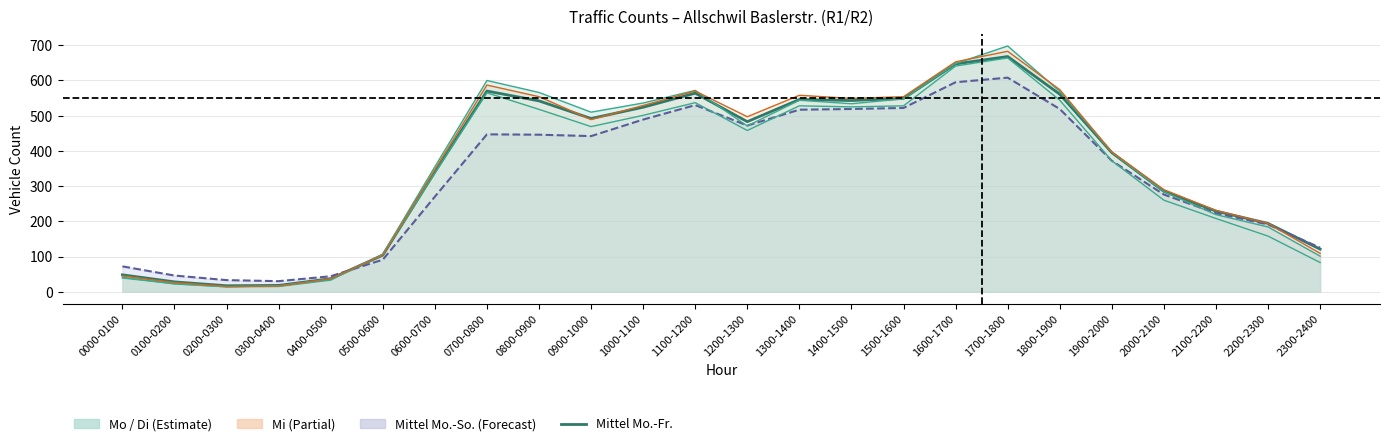

Reading right to left, list all the values displayed in this chart.

121	194	229	285	395	561	668	647	549	543	546	483	564	524	492	542	570	340	104	37	18	17	28	48